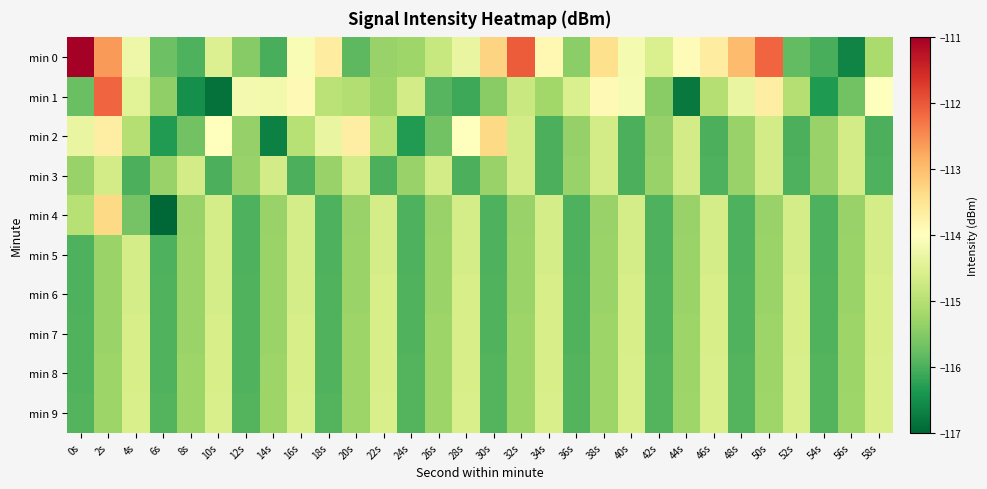

Rank the series by their maximum value, from lowest to highest.

min 3, min 5, min 6, min 7, min 8, min 9, min 2, min 4, min 1, min 0